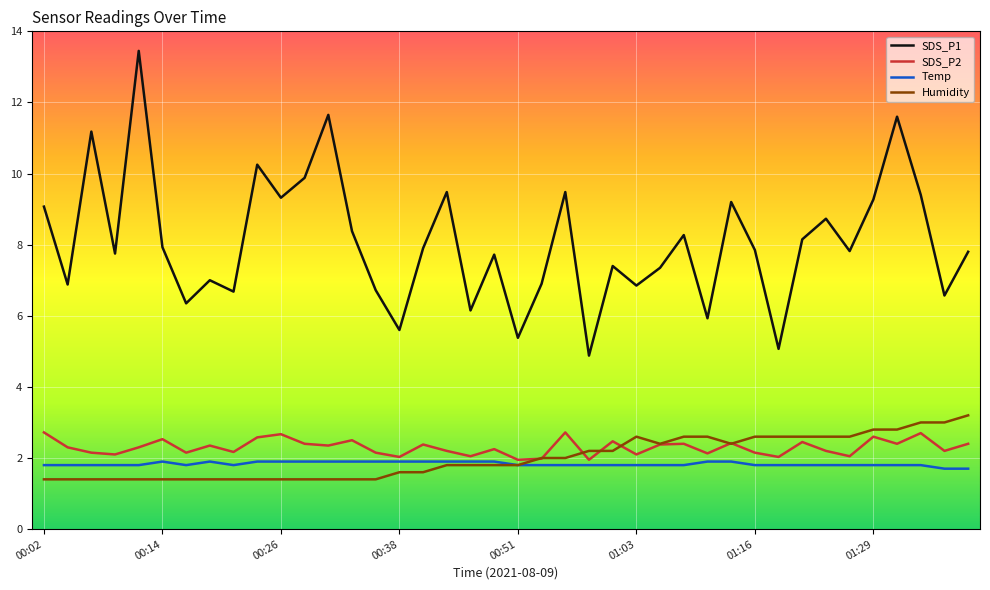

Which series has the largest range (max minus min)?

SDS_P1